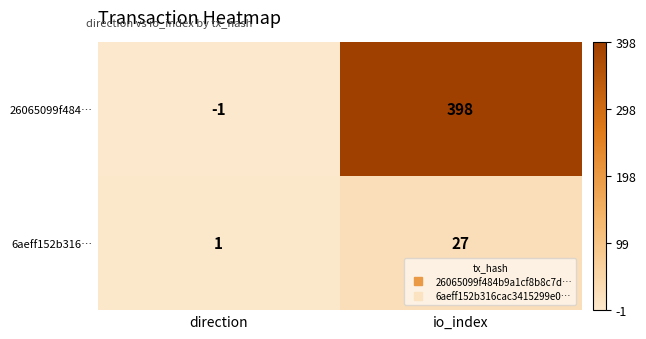

What is the average value of the 6aeff152b316… series?

14